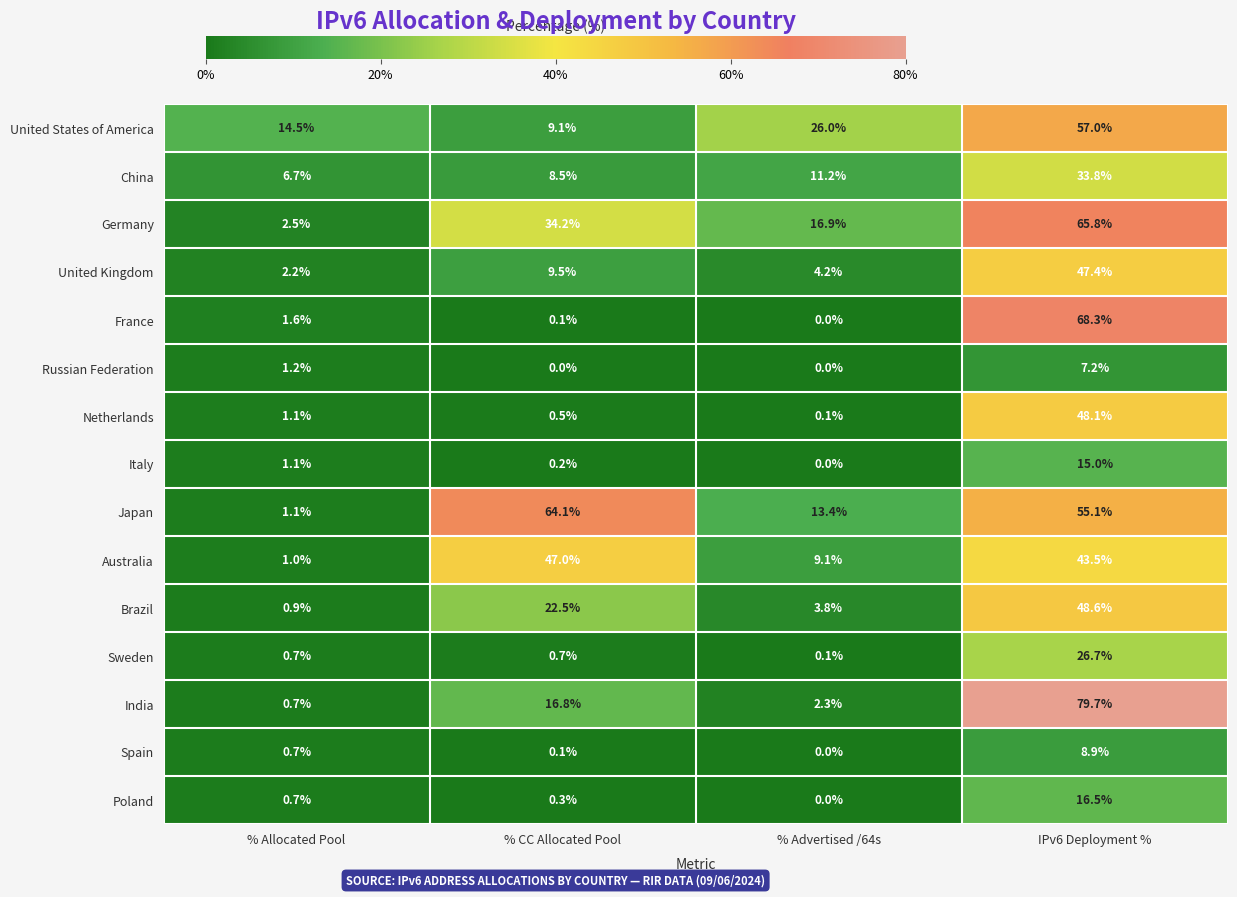

Is the value of Japan at % Advertised /64s greater than the value of Italy at % CC Allocated Pool?

Yes